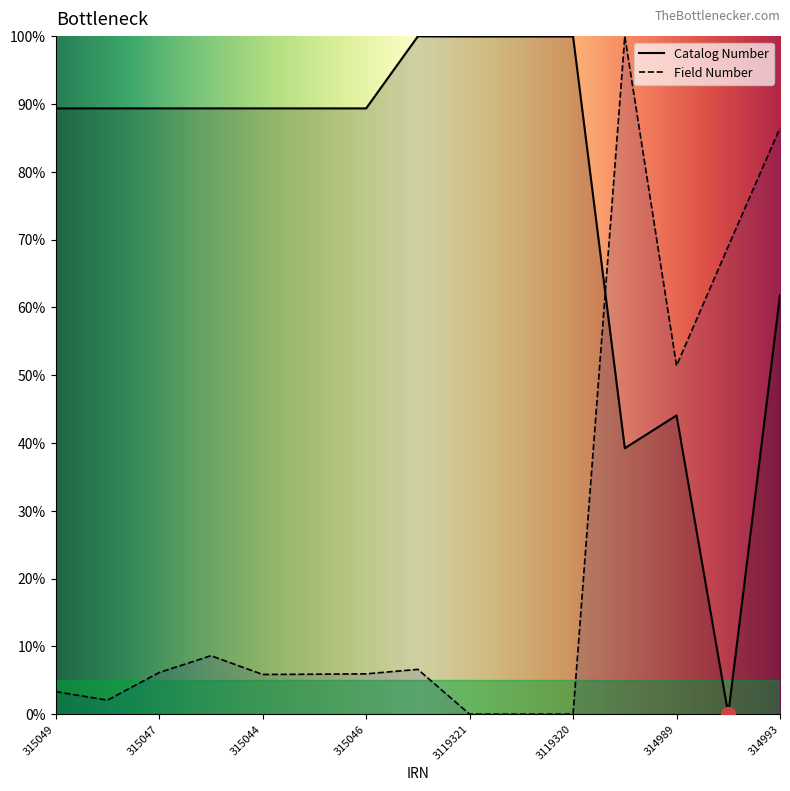

Does the chart have visible grid lines?

No